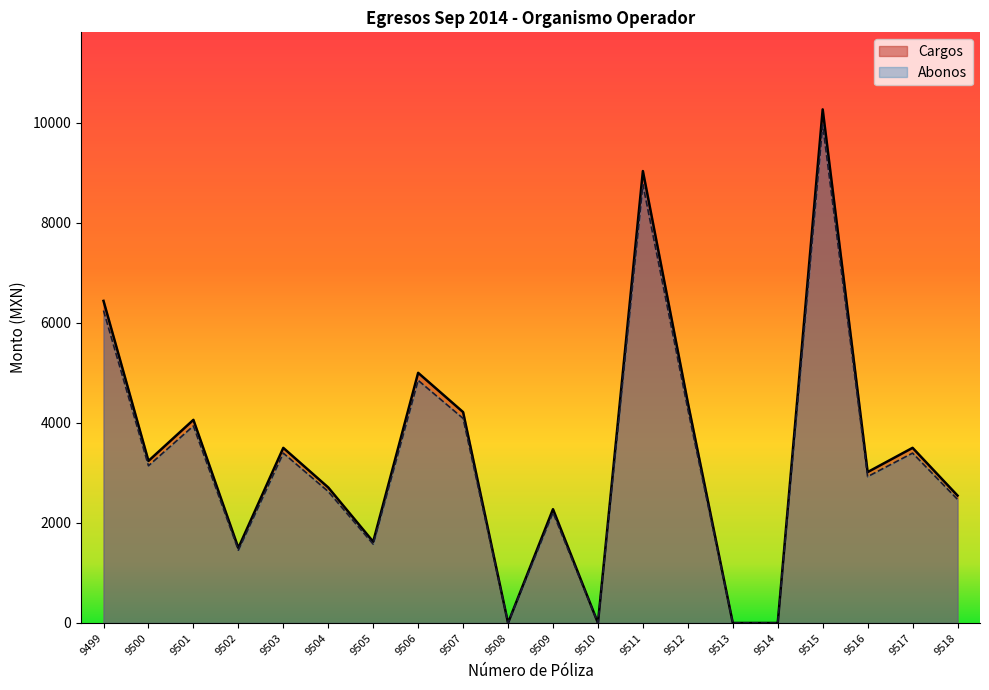

Which has a higher value, 9516 or 9514?

9516